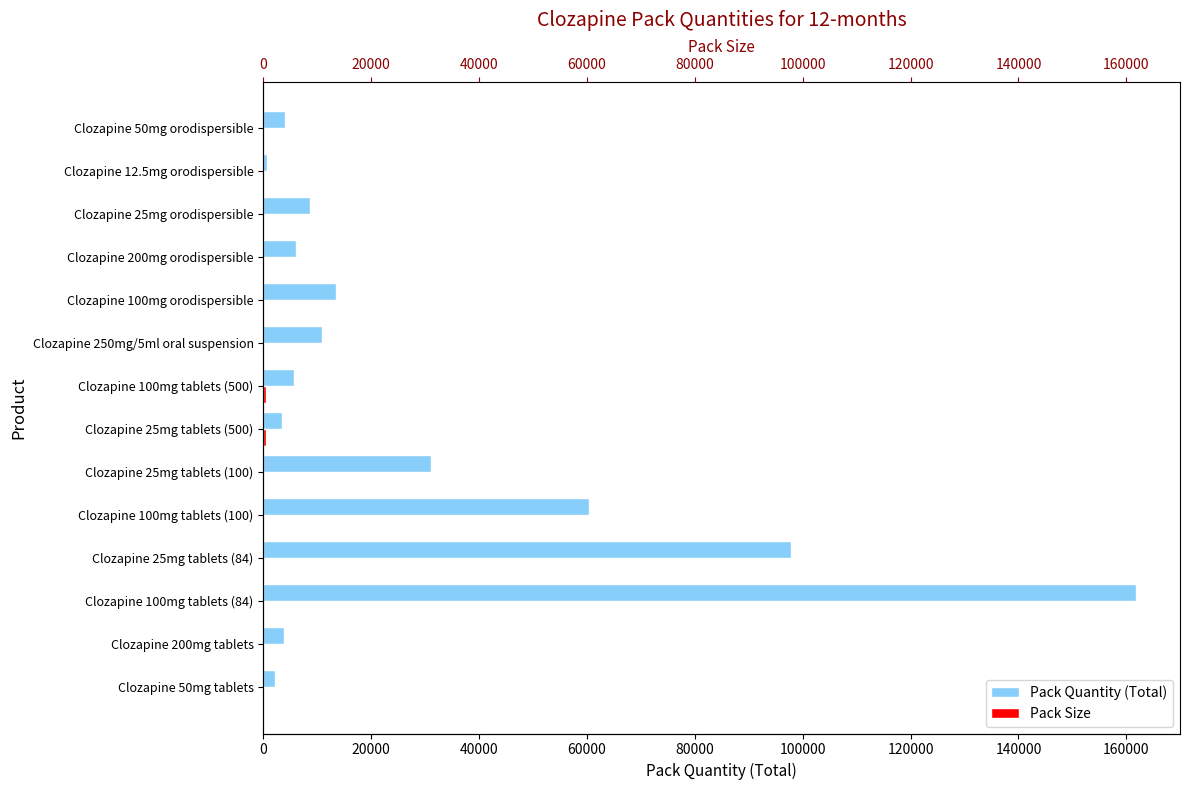

What is the lowest value of the Pack Quantity (Total) series?

664.0